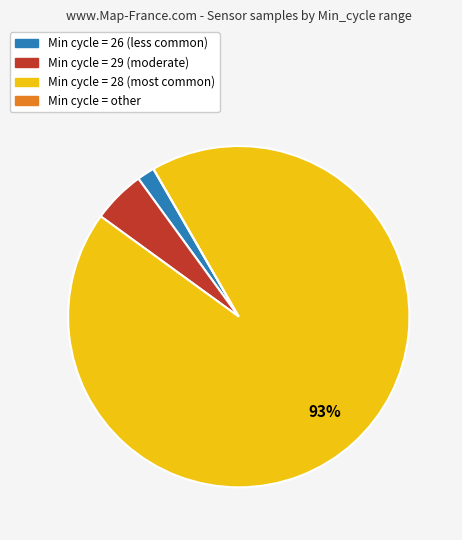

Do Min cycle = 28 (most common) and Min cycle = 29 (moderate) together represent more than half of the pie?

Yes